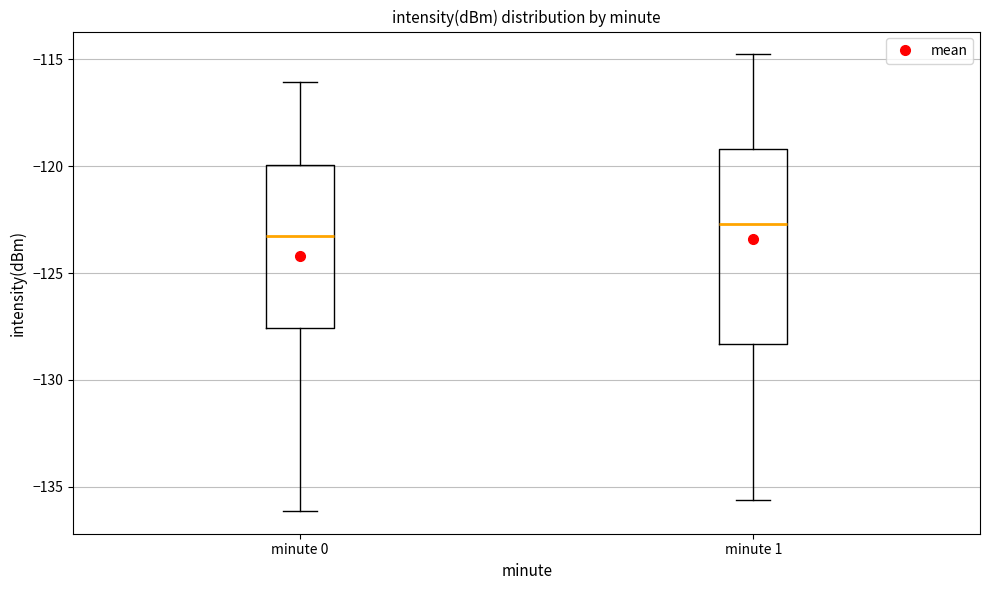

Which box's median line is the lowest?

minute 0